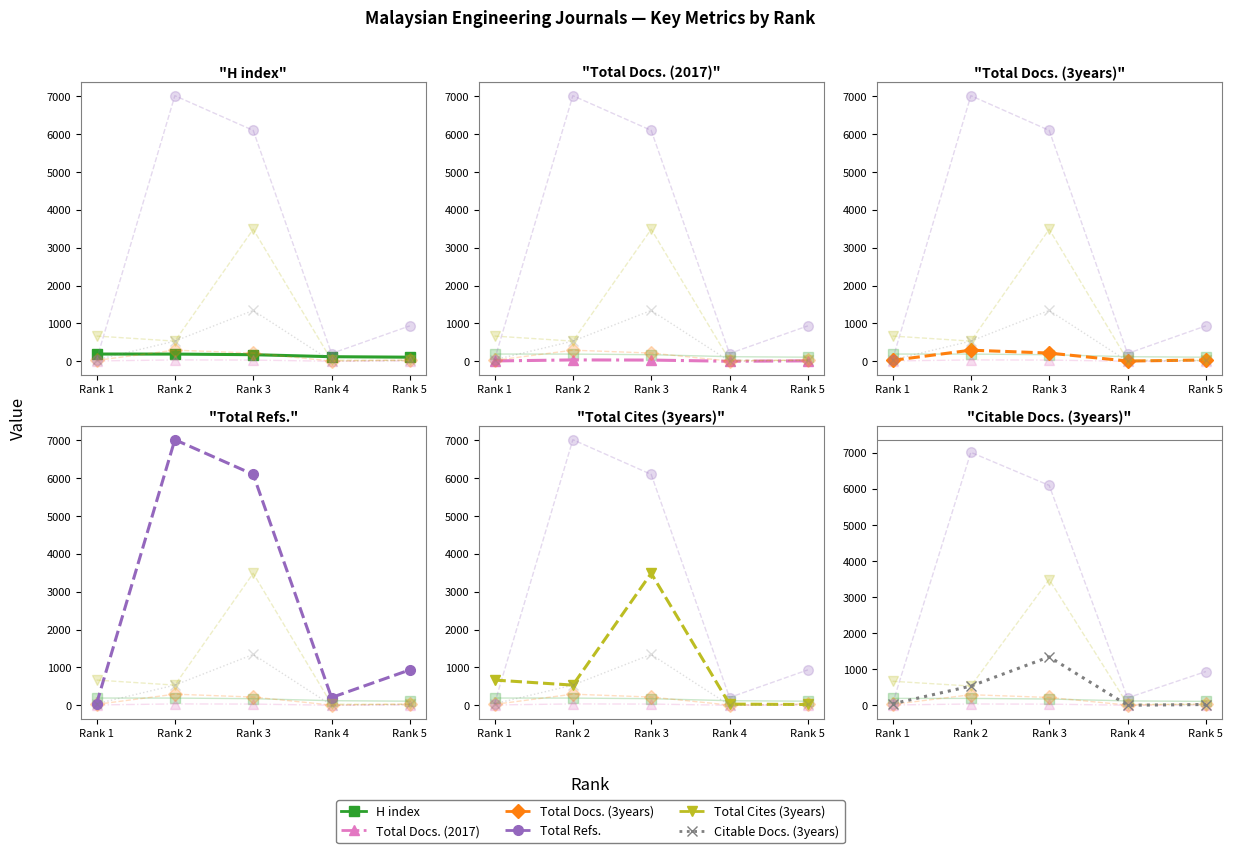

Reading right to left, transcribe all the data shown in this chart.

H index: Rank 5=111	Rank 4=124	Rank 3=177	Rank 2=193	Rank 1=194
Total Docs. (2017): Rank 5=14	Rank 4=4	Rank 3=35	Rank 2=39	Rank 1=12
Total Docs. (3years): Rank 5=38	Rank 4=9	Rank 3=220	Rank 2=296	Rank 1=27
Total Refs.: Rank 5=937	Rank 4=208	Rank 3=6091	Rank 2=7006	Rank 1=43
Total Cites (3years): Rank 5=24	Rank 4=34	Rank 3=3484	Rank 2=535	Rank 1=668
Citable Docs. (3years): Rank 5=24	Rank 4=4	Rank 3=1344	Rank 2=535	Rank 1=43